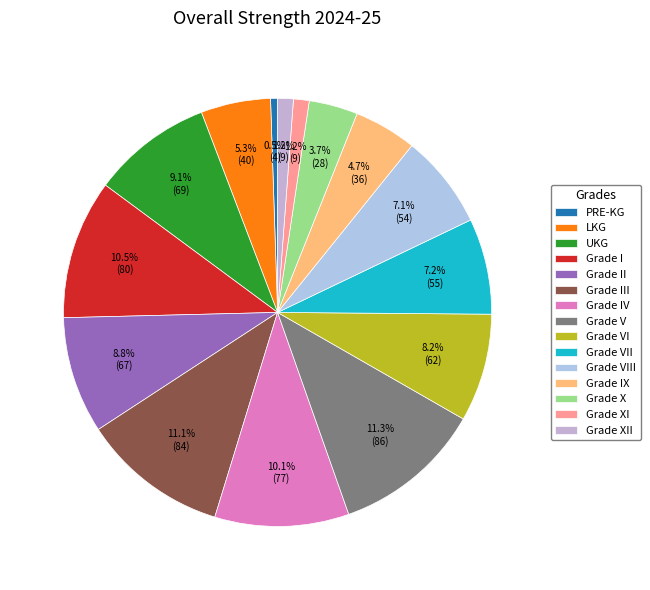

What is the largest slice in the pie chart?

Grade V